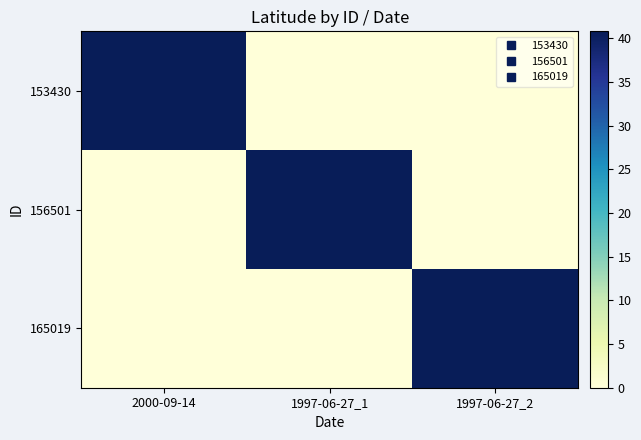

Which has a higher value, 1997-06-27_1 or 2000-09-14?

2000-09-14